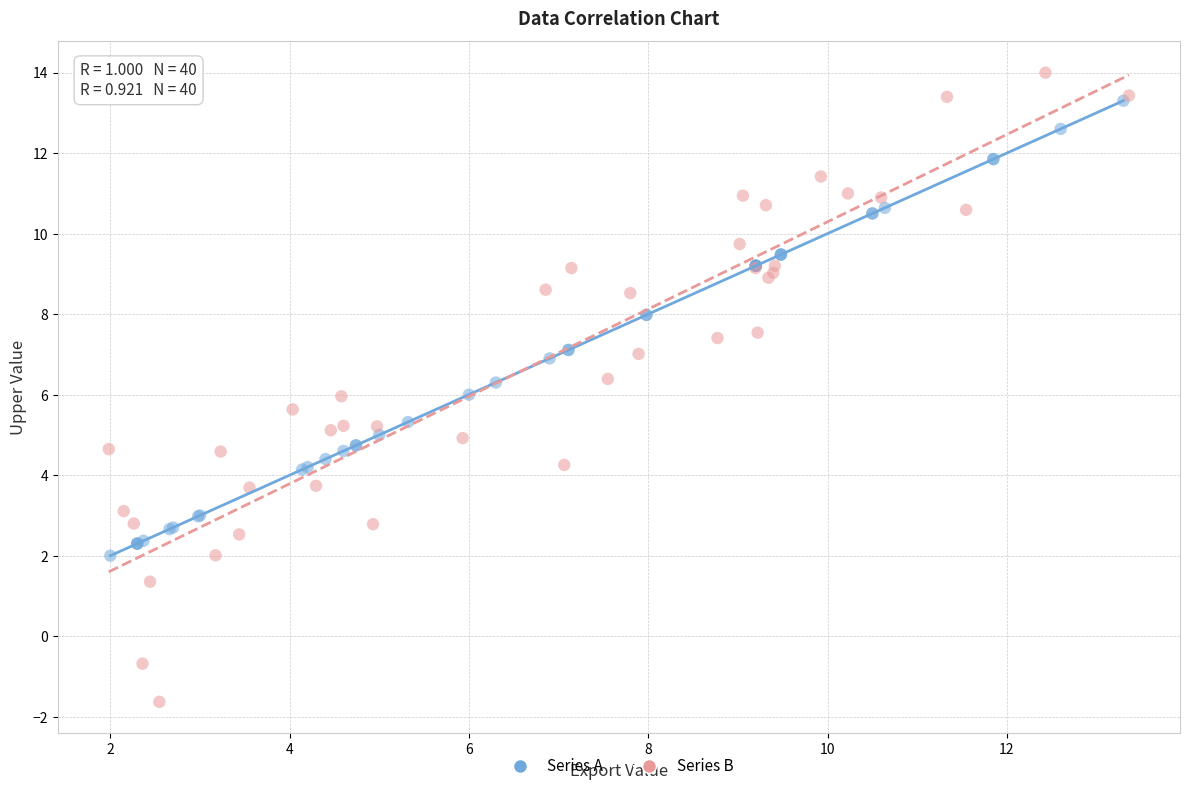

Which series reaches the maximum Y coordinate?

Series B